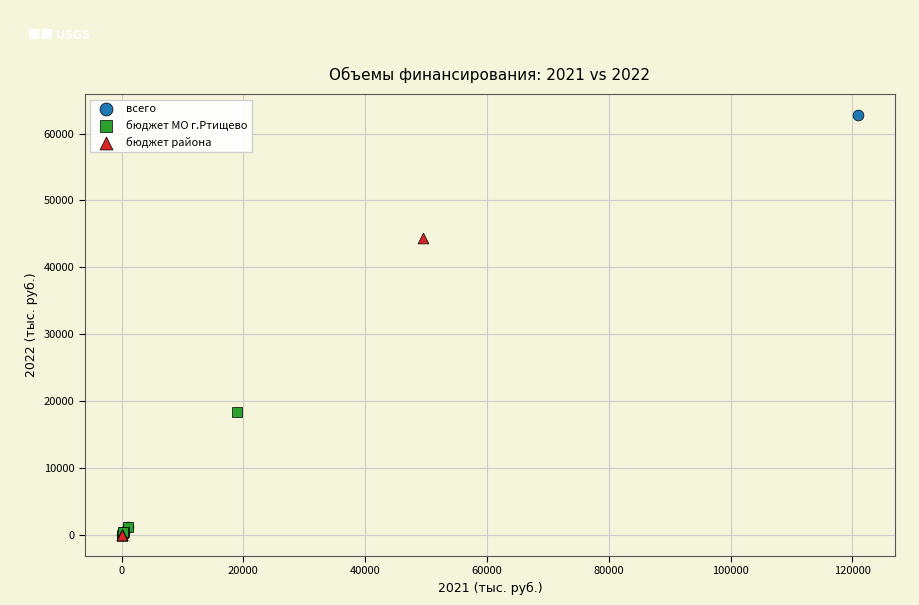

What are all the series names shown in the legend?

всего, бюджет МО г.Ртищево, бюджет района